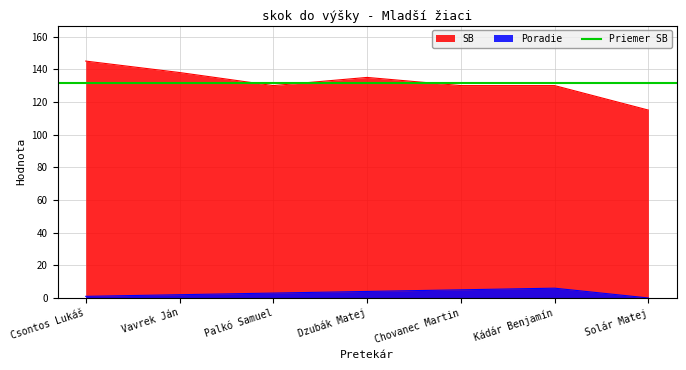

What is the maximum value shown in the chart?

145